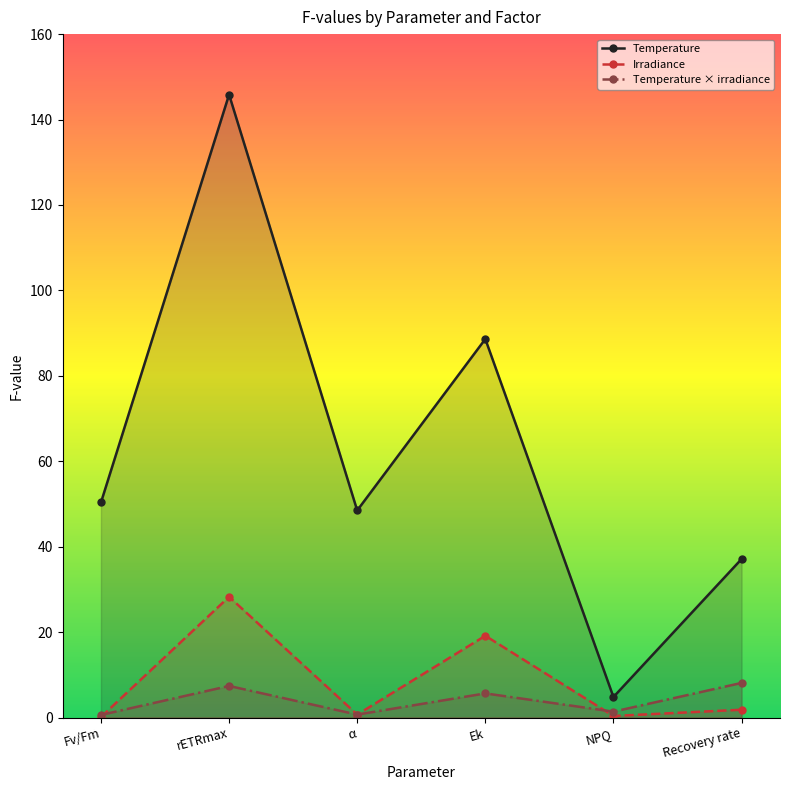

Which has a higher value, α or NPQ?

α